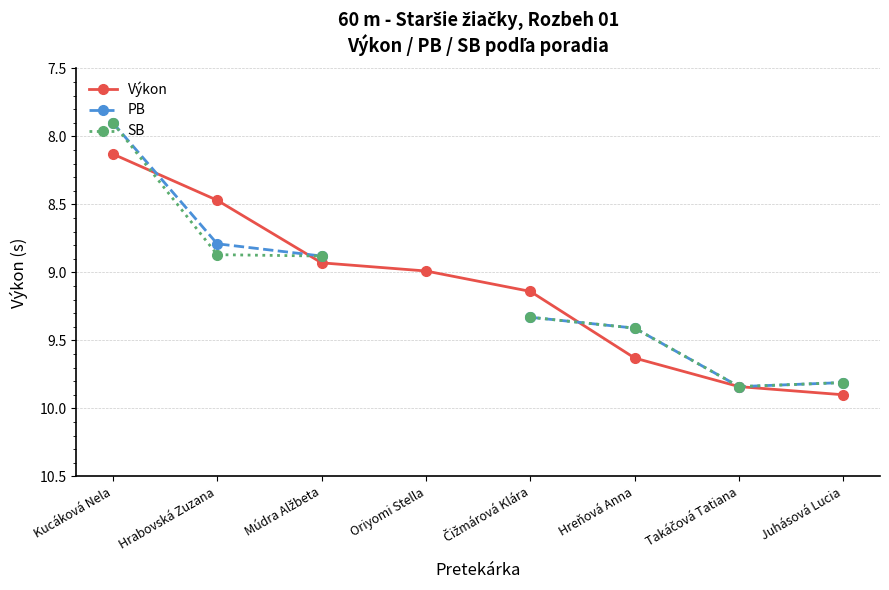

Count the number of categories in the chart.

8